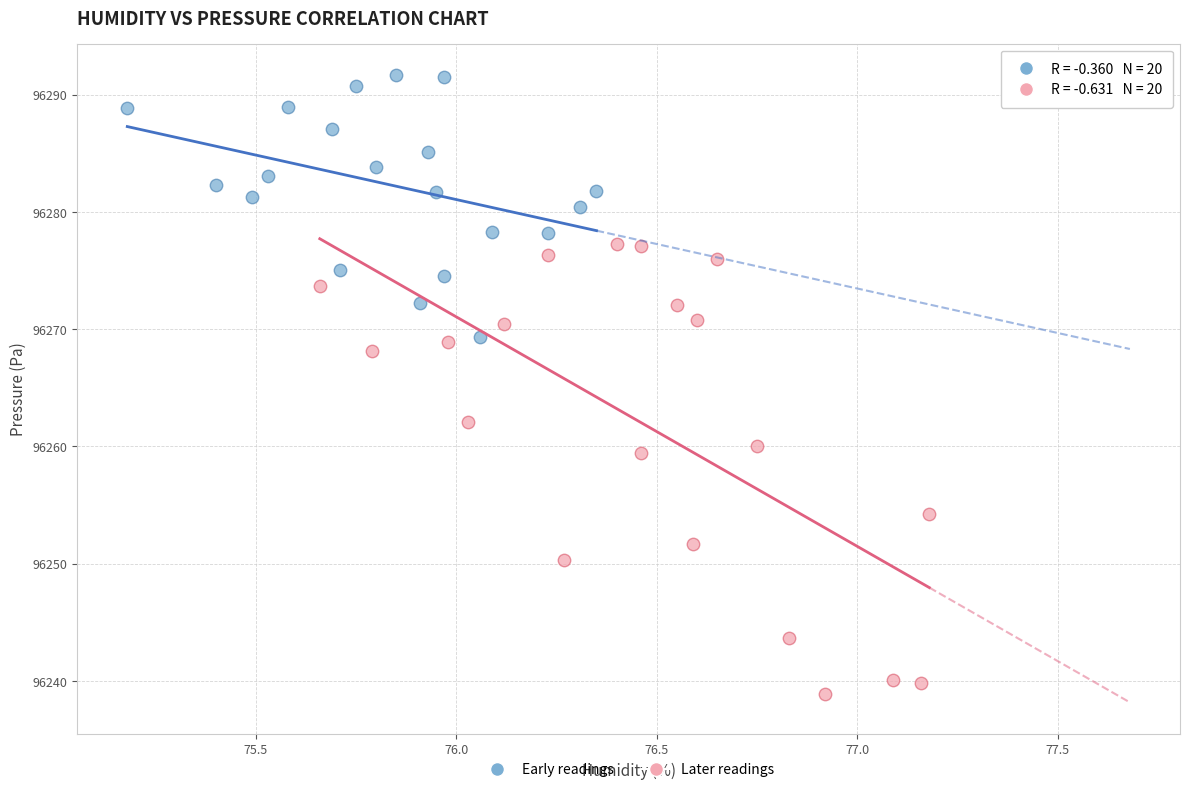

Which series reaches the maximum Y coordinate?

Early readings